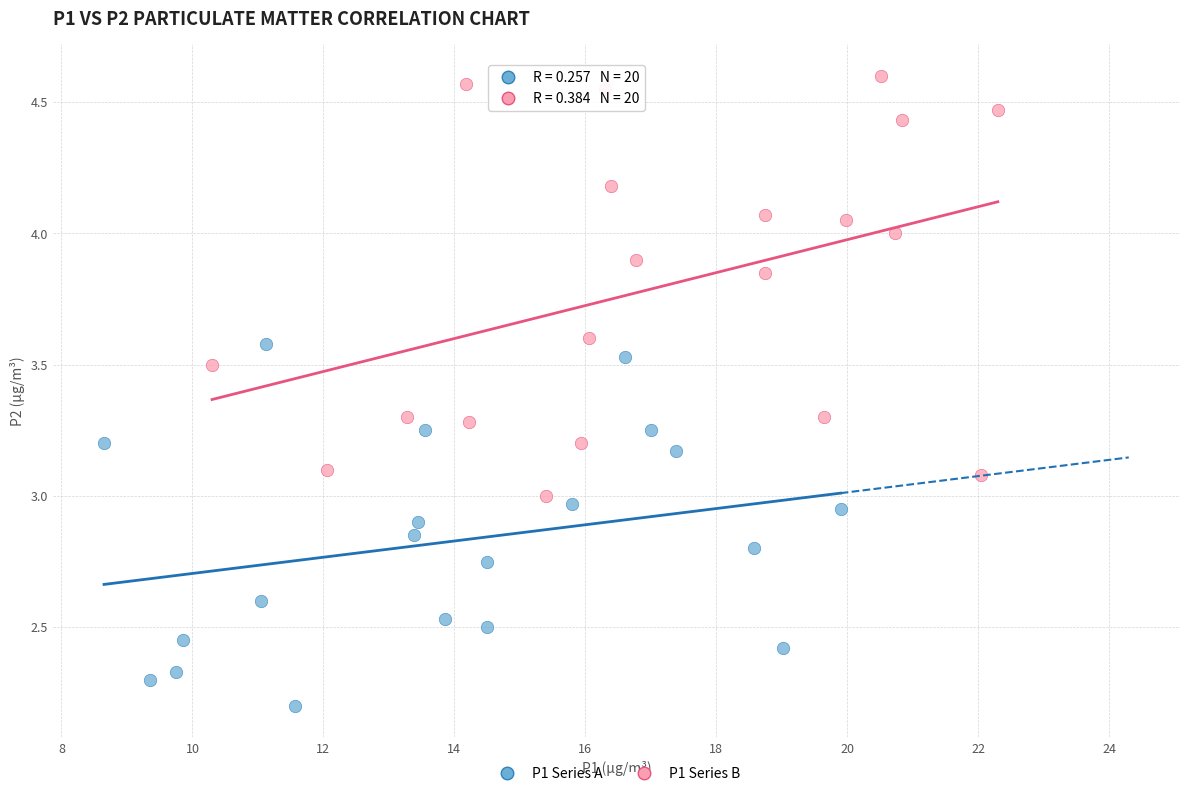

Which series has the largest Y range (max minus min)?

P1 Series B